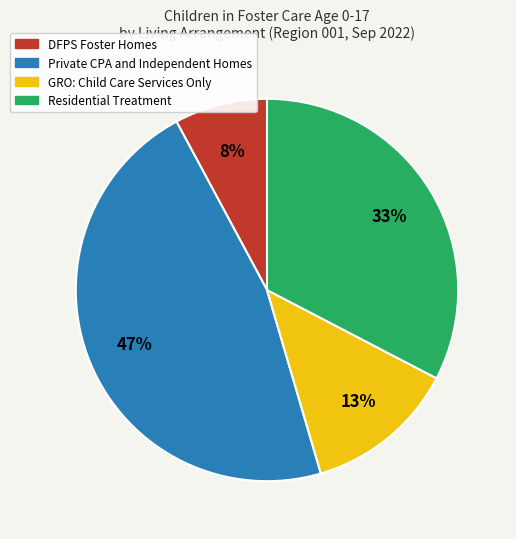

Does any single category account for the majority?

No